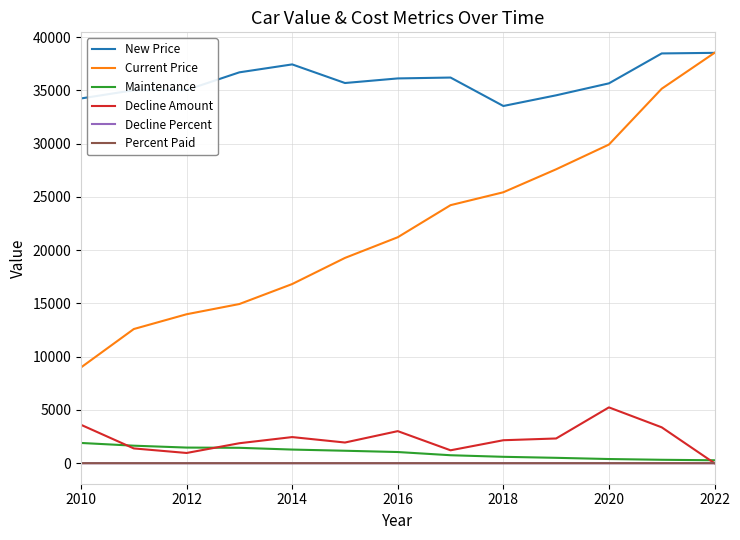

True or false: Percent Paid and New Price intersect in this chart.

False